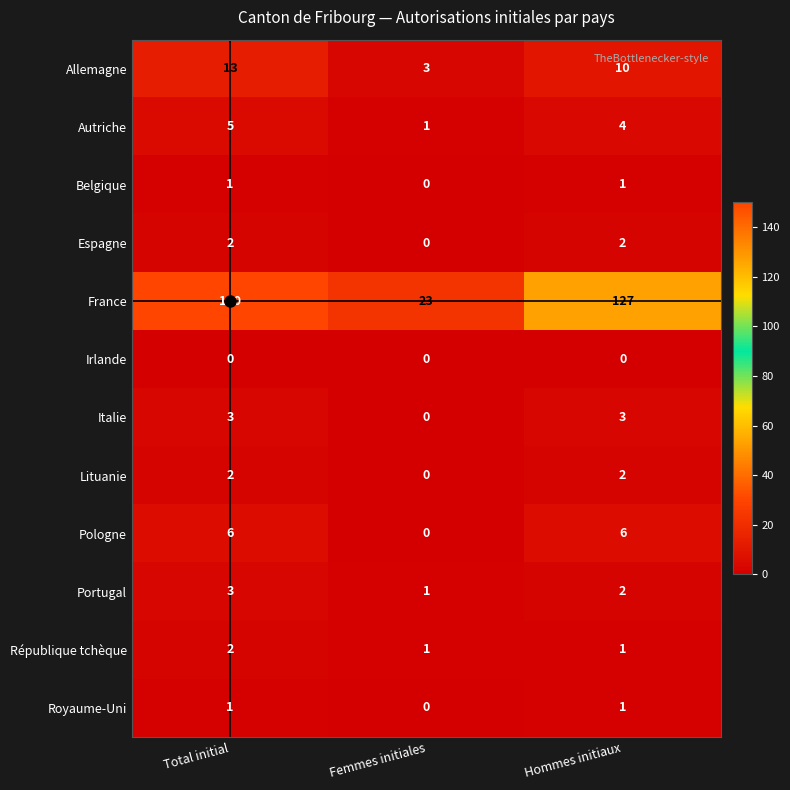

Count the number of data series in this chart.

12